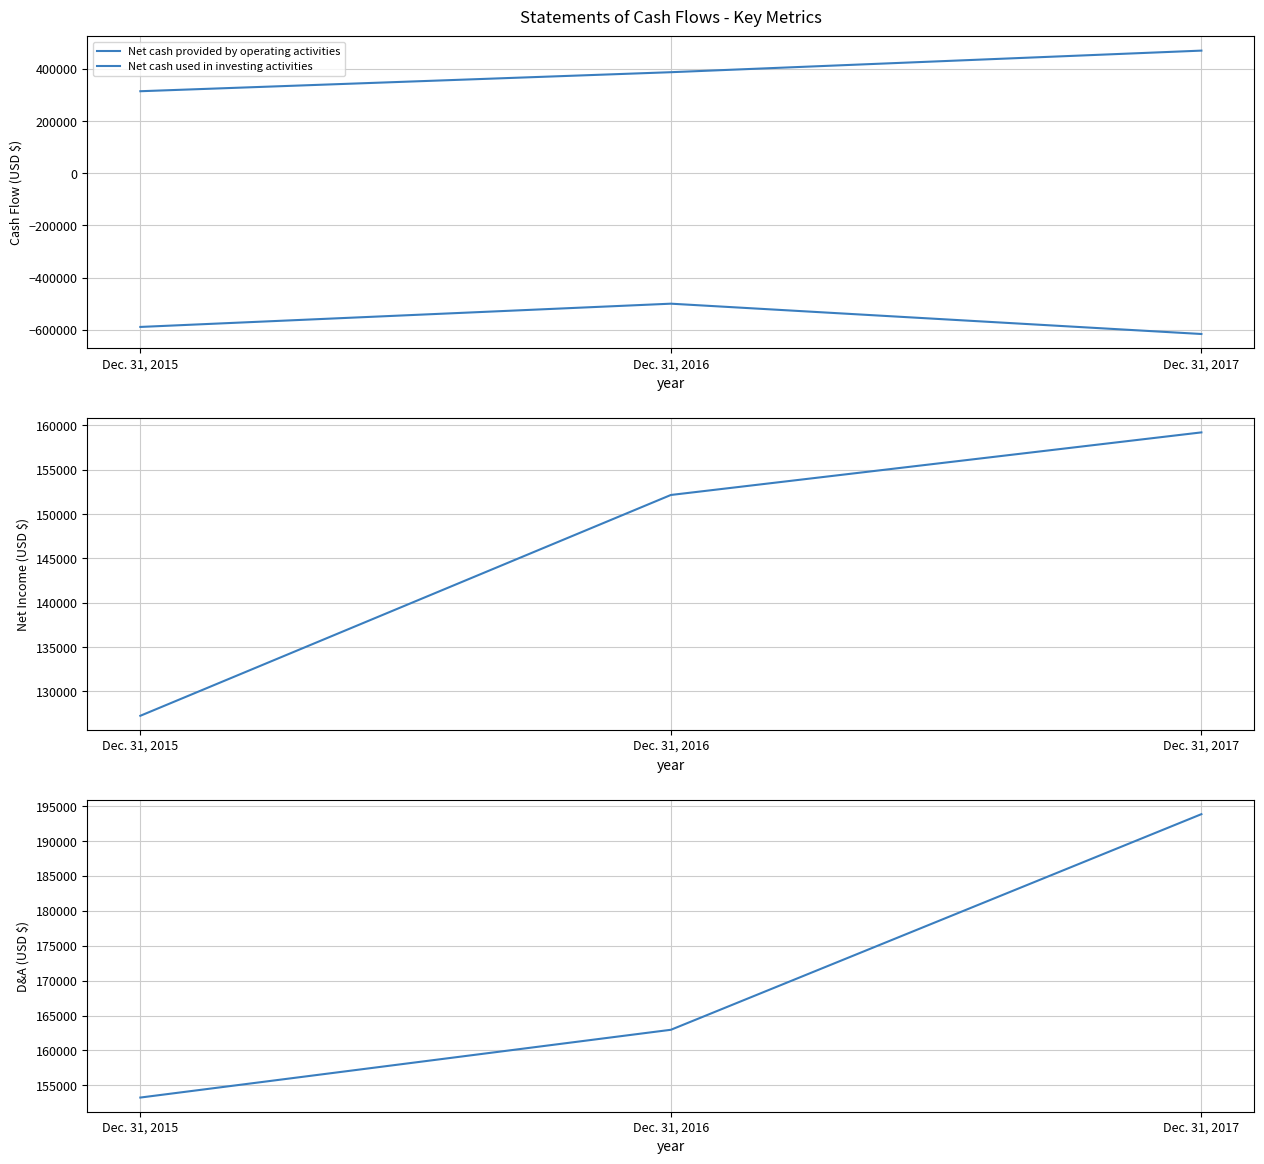

How many lines are shown in the chart?

4